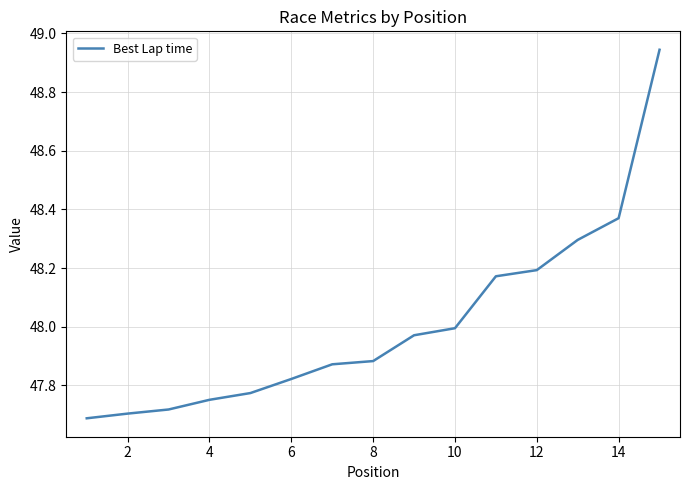

What is the difference between the maximum and minimum values?

1.3